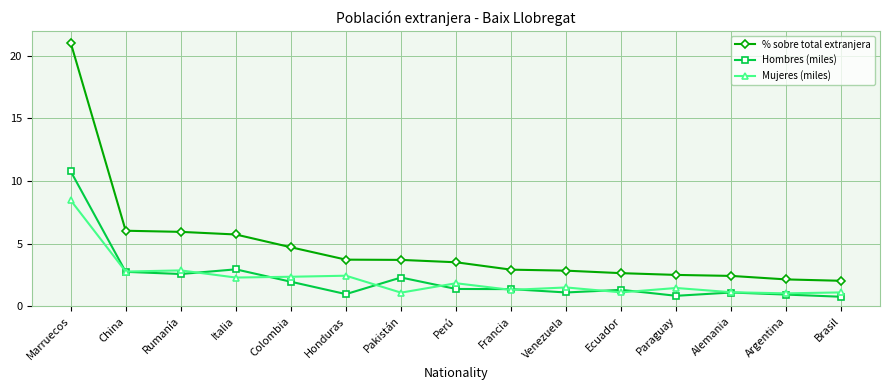

The value of Hombres (miles) at Francia is 1.4. True or false?

True